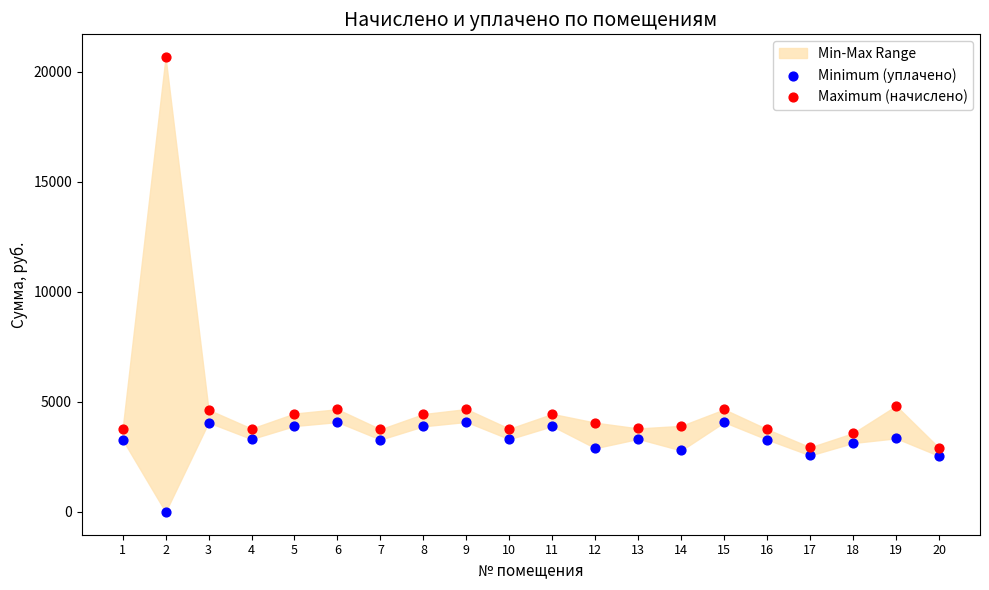

Which series reaches the minimum Y coordinate?

Minimum (уплачено)